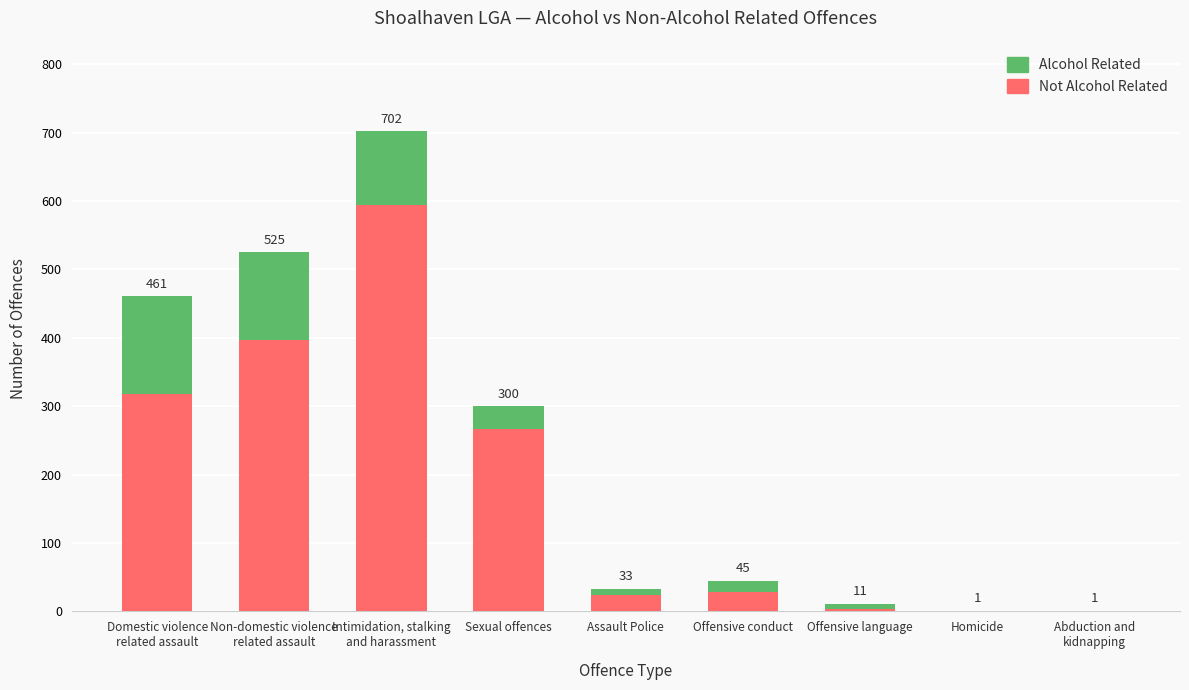

What is the label of the 9th bar from the right?

Domestic violence
related assault